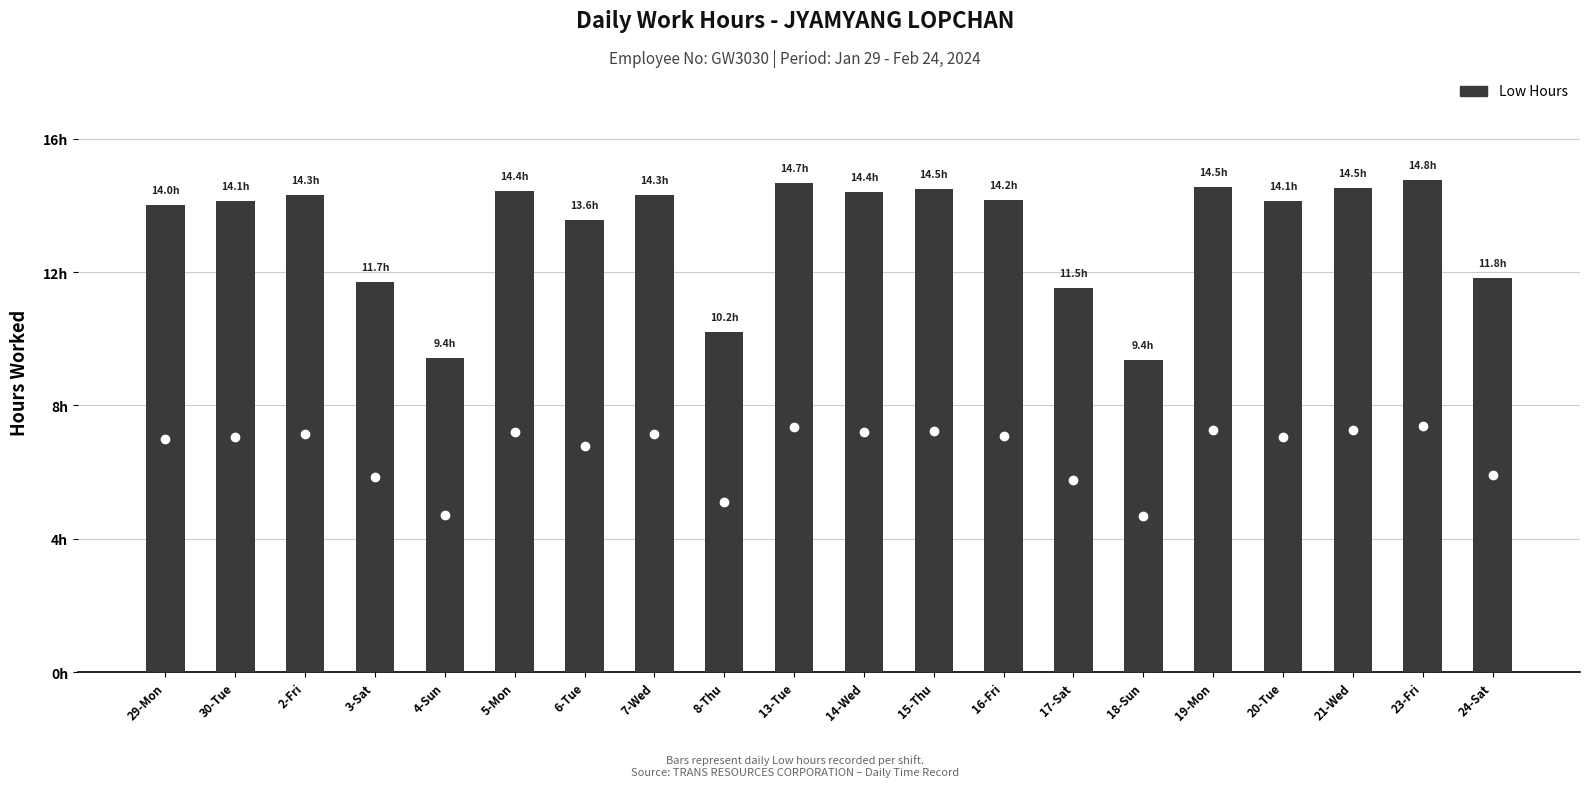

Where is the data nearest to the value 12?

24-Sat